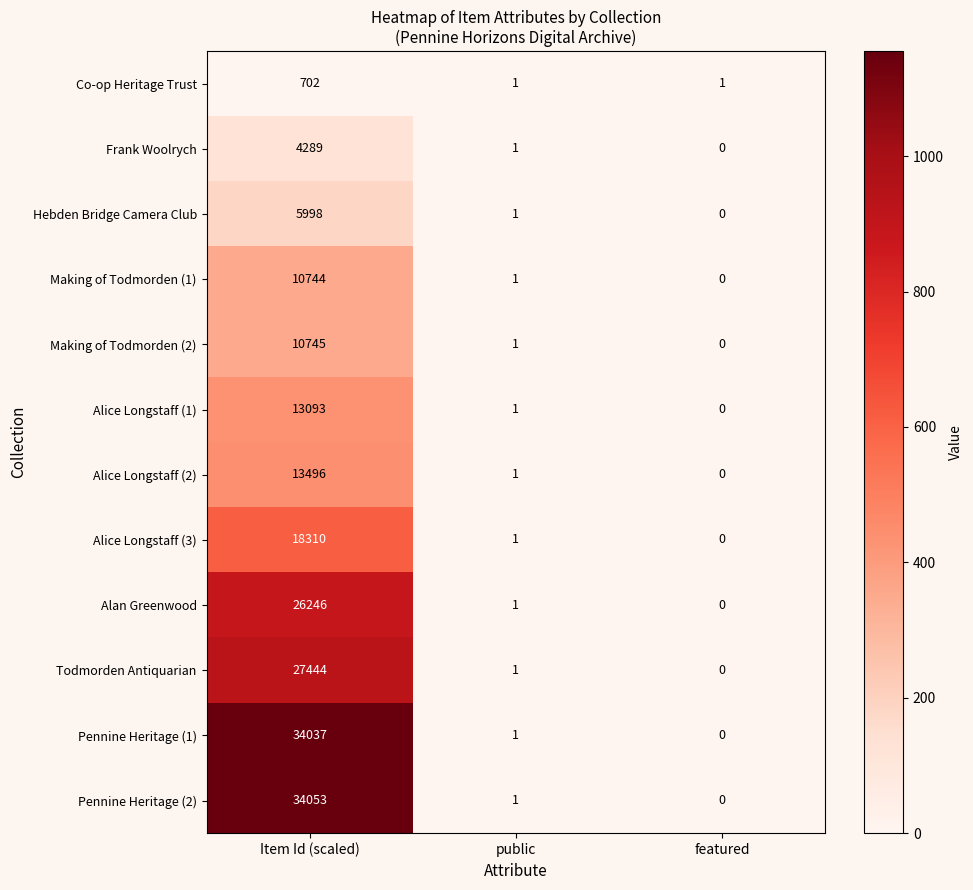

How many series are shown in this chart?

12